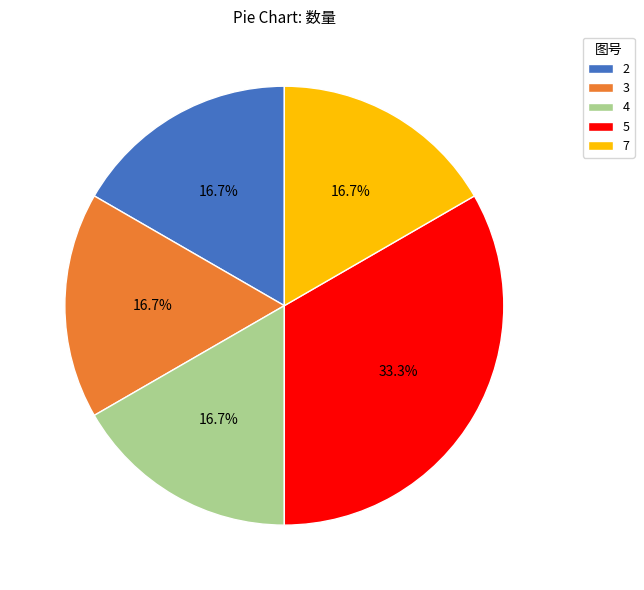

What percentage is the 5 slice, to the nearest percent?

33%